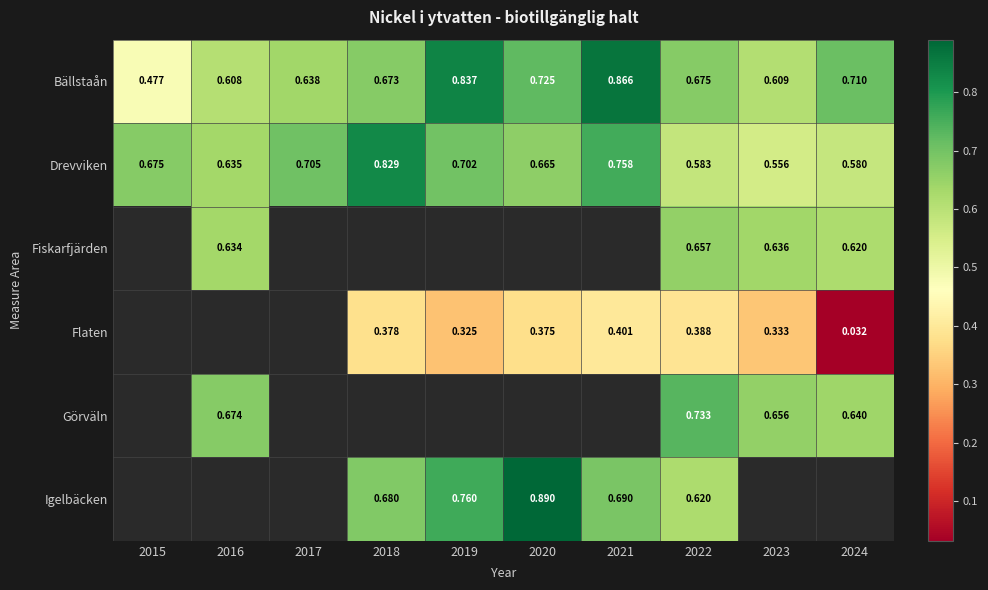

At which category does the chart reach its peak across all series?

2020